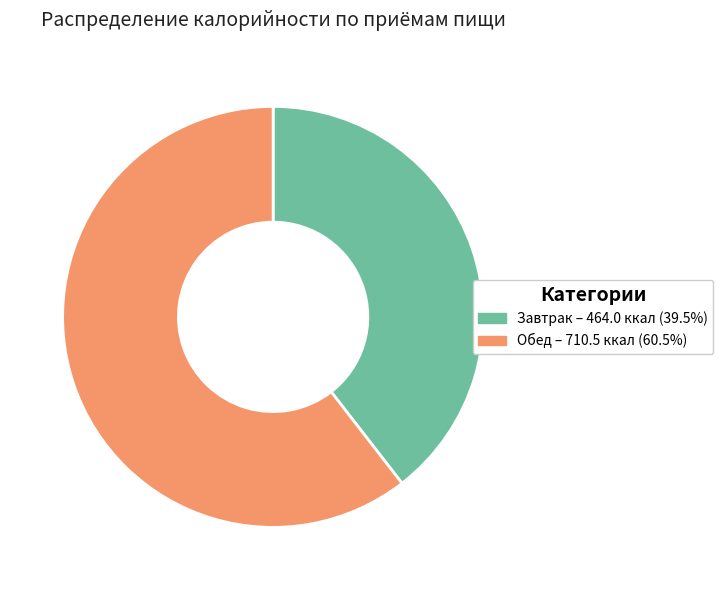

Is there any slice that represents more than half of the pie?

Yes